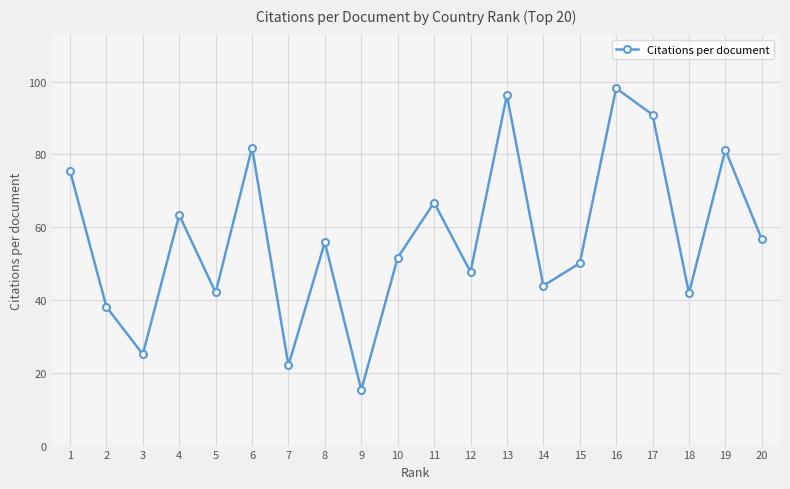

What is the value of the 4th point from the left?

63.4